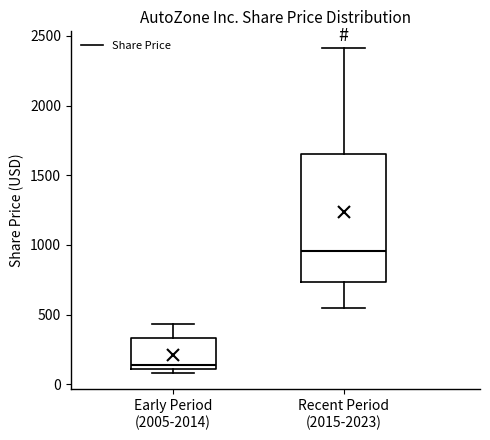

Reading left to right, read every box against the y-axis: the position of its median line, the range the box covers, and the ends of its whiskers. The values are not printed on the chart, so give them approximately, as read against the axis.

Early Period (2005-2014): median 150, box 100 to 350, whiskers 100 (just below the box's lower edge) to 450
Recent Period (2015-2023): median 950, box 750 to 1650, whiskers 550 to 2400